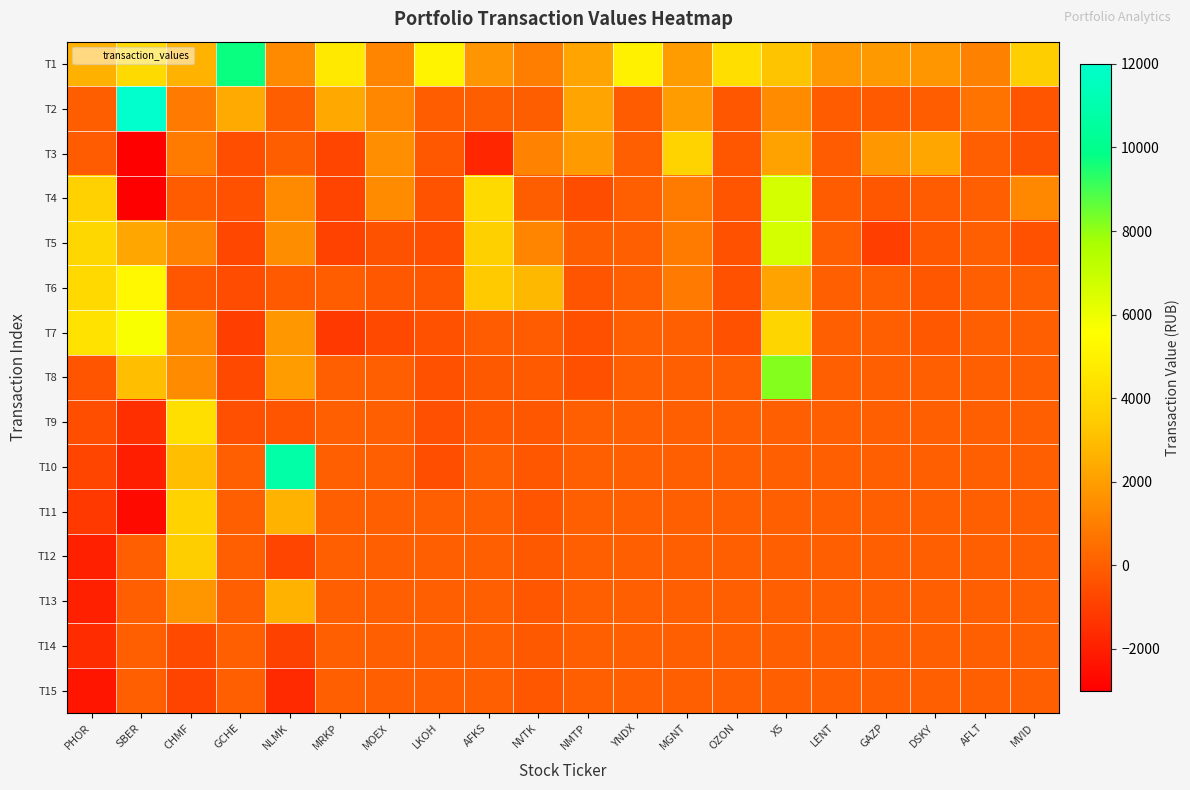

Reading left to right, list all the values displayed in this chart.

T1: PHOR=2620.8	SBER=4060.3	CHMF=2655.7	GCHE=9714.9	NLMK=1384.9	MRKP=4672.3	MOEX=1163.6	LKOH=5109.3	AFKS=1716.2	NVTK=1007.0	NMTP=2194.6	YNDX=4984.5	MGNT=1927.8	OZON=4229.6	X5=3189.6	LENT=1815.0	GAZP=1863.3	DSKY=1753.2	AFLT=1090.3	MVID=3527.6
T2: PHOR=-33.0	SBER=98557.9	CHMF=881.0	GCHE=2365.6	NLMK=-31.2	MRKP=2330.2	MOEX=1261.2	LKOH=-46.0	AFKS=-13.0	NVTK=-18.1	NMTP=2191.6	YNDX=-80.0	MGNT=1924.8	OZON=-245.3	X5=1424.4	LENT=-73.6	GAZP=-152.4	DSKY=-60.0	AFLT=660.4	MVID=-300.0
T3: PHOR=-123.0	SBER=-8415.0	CHMF=919.3	GCHE=-536.0	NLMK=-32.1	MRKP=-777.0	MOEX=1502.5	LKOH=-213.0	AFKS=-1781.0	NVTK=1148.8	NMTP=1901.0	YNDX=0.0	MGNT=3765.3	OZON=-245.3	X5=2114.6	LENT=-110.5	GAZP=1829.4	DSKY=2261.2	AFLT=0.0	MVID=-380.0
T4: PHOR=3663.8	SBER=-97930.8	CHMF=-77.2	GCHE=-426.4	NLMK=1381.5	MRKP=-834.6	MOEX=1410.0	LKOH=-340.0	AFKS=4053.2	NVTK=-23.6	NMTP=-540.0	YNDX=0.0	MGNT=902.7	OZON=-294.4	X5=6640.6	LENT=-73.7	GAZP=-251.0	DSKY=-100.0	AFLT=0.0	MVID=1280.2
T5: PHOR=3937.0	SBER=2284.2	CHMF=1129.2	GCHE=-740.2	NLMK=1456.9	MRKP=-904.5	MOEX=-378.0	LKOH=-537.0	AFKS=3605.0	NVTK=1177.0	NMTP=-36.0	YNDX=0.0	MGNT=902.7	OZON=-412.1	X5=6640.6	LENT=0.0	GAZP=-1020.6	DSKY=-203.2	AFLT=0.0	MVID=-420.0
T6: PHOR=3988.0	SBER=5309.9	CHMF=-224.0	GCHE=-592.1	NLMK=-142.5	MRKP=-61.2	MOEX=-193.6	LKOH=-256.0	AFKS=3361.4	NVTK=2805.2	NMTP=-324.0	YNDX=0.0	MGNT=891.2	OZON=-412.1	X5=2139.4	LENT=0.0	GAZP=0.0	DSKY=-242.8	AFLT=0.0	MVID=0.0
T7: PHOR=4372.1	SBER=5687.0	CHMF=1310.5	GCHE=-1026.9	NLMK=1779.7	MRKP=-1164.9	MOEX=-694.0	LKOH=-438.0	AFKS=-124.0	NVTK=-118.7	NMTP=-478.8	YNDX=0.0	MGNT=0.0	OZON=-412.1	X5=3827.1	LENT=0.0	GAZP=0.0	DSKY=-208.0	AFLT=0.0	MVID=0.0
T8: PHOR=-315.0	SBER=3022.6	CHMF=1427.3	GCHE=-710.5	NLMK=1973.2	MRKP=0.0	MOEX=0.0	LKOH=-447.0	AFKS=-164.0	NVTK=-138.3	NMTP=-463.2	YNDX=0.0	MGNT=0.0	OZON=0.0	X5=8173.5	LENT=0.0	GAZP=0.0	DSKY=0.0	AFLT=0.0	MVID=0.0
T9: PHOR=-525.0	SBER=-1496.0	CHMF=4259.1	GCHE=-494.6	NLMK=-321.5	MRKP=0.0	MOEX=0.0	LKOH=-498.0	AFKS=-208.0	NVTK=-218.8	NMTP=0.0	YNDX=0.0	MGNT=0.0	OZON=0.0	X5=0.0	LENT=0.0	GAZP=0.0	DSKY=0.0	AFLT=0.0	MVID=0.0
T10: PHOR=-780.0	SBER=-2000.0	CHMF=3025.8	GCHE=0.0	NLMK=10838.4	MRKP=0.0	MOEX=0.0	LKOH=-514.0	AFKS=0.0	NVTK=-225.0	NMTP=0.0	YNDX=0.0	MGNT=0.0	OZON=0.0	X5=0.0	LENT=0.0	GAZP=0.0	DSKY=0.0	AFLT=0.0	MVID=0.0
T11: PHOR=-1170.0	SBER=-2664.0	CHMF=3735.2	GCHE=0.0	NLMK=2646.7	MRKP=0.0	MOEX=0.0	LKOH=0.0	AFKS=0.0	NVTK=-302.9	NMTP=0.0	YNDX=0.0	MGNT=0.0	OZON=0.0	X5=0.0	LENT=0.0	GAZP=0.0	DSKY=0.0	AFLT=0.0	MVID=0.0
T12: PHOR=-1950.0	SBER=0.0	CHMF=3504.5	GCHE=0.0	NLMK=-797.5	MRKP=0.0	MOEX=0.0	LKOH=0.0	AFKS=0.0	NVTK=-172.5	NMTP=0.0	YNDX=0.0	MGNT=0.0	OZON=0.0	X5=0.0	LENT=0.0	GAZP=0.0	DSKY=0.0	AFLT=0.0	MVID=0.0
T13: PHOR=-1950.0	SBER=0.0	CHMF=1771.3	GCHE=0.0	NLMK=2675.2	MRKP=0.0	MOEX=0.0	LKOH=0.0	AFKS=0.0	NVTK=-220.4	NMTP=0.0	YNDX=0.0	MGNT=0.0	OZON=0.0	X5=0.0	LENT=0.0	GAZP=0.0	DSKY=0.0	AFLT=0.0	MVID=0.0
T14: PHOR=-1590.0	SBER=0.0	CHMF=-652.9	GCHE=0.0	NLMK=-925.2	MRKP=0.0	MOEX=0.0	LKOH=0.0	AFKS=0.0	NVTK=-177.5	NMTP=0.0	YNDX=0.0	MGNT=0.0	OZON=0.0	X5=0.0	LENT=0.0	GAZP=0.0	DSKY=0.0	AFLT=0.0	MVID=0.0
T15: PHOR=-2325.0	SBER=0.0	CHMF=-841.9	GCHE=0.0	NLMK=-1634.4	MRKP=0.0	MOEX=0.0	LKOH=0.0	AFKS=0.0	NVTK=-233.2	NMTP=0.0	YNDX=0.0	MGNT=0.0	OZON=0.0	X5=0.0	LENT=0.0	GAZP=0.0	DSKY=0.0	AFLT=0.0	MVID=0.0